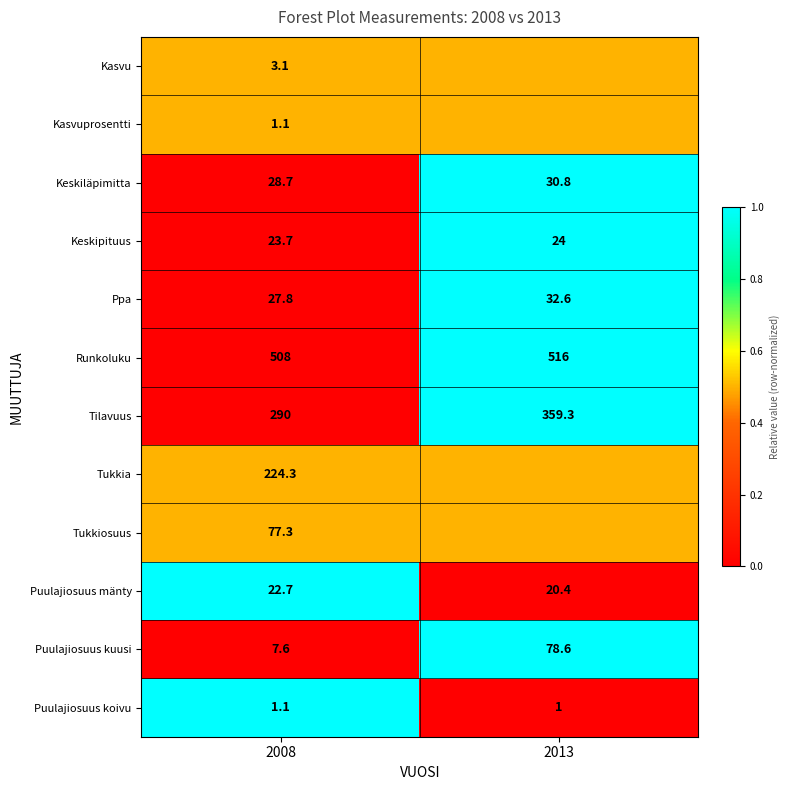

Which category has the lowest value in the Puulajiosuus koivu series?

2013